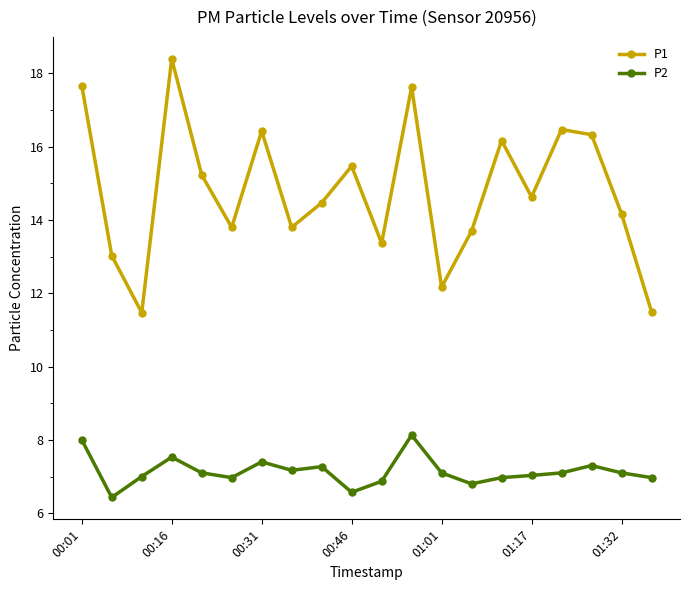

How many interior local peaks does the P1 series have?

6